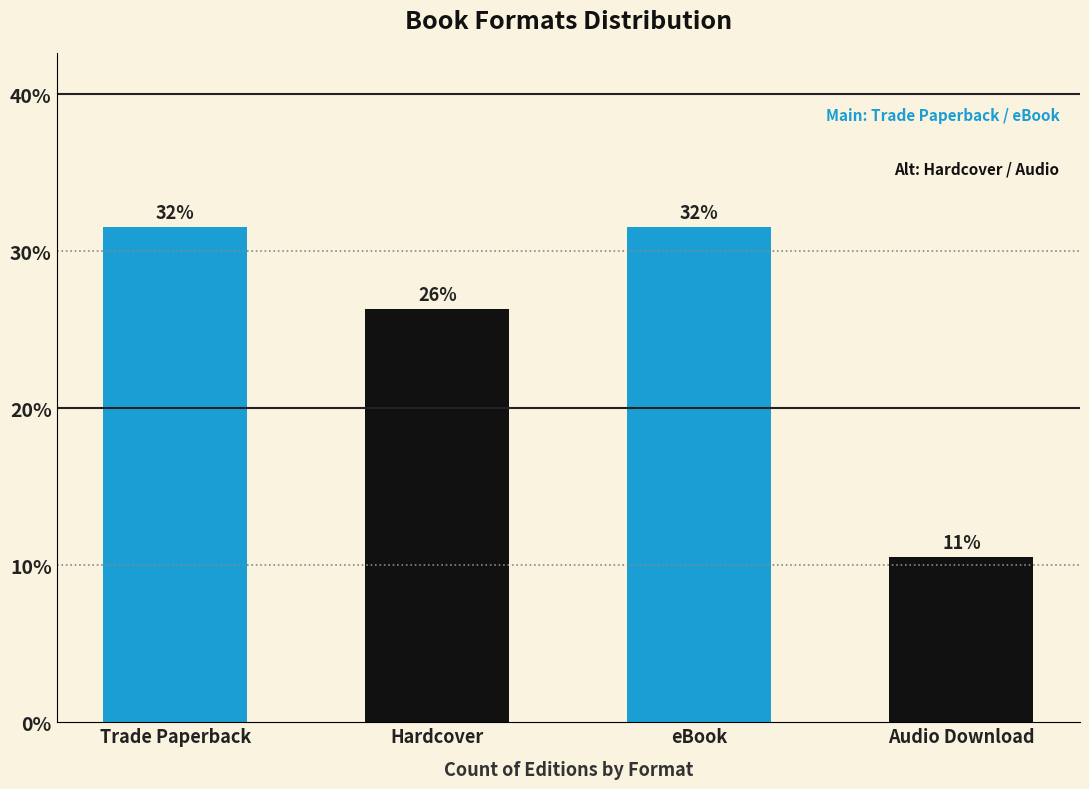

List the labels in order of value, smallest first.

Audio Download, Hardcover, Trade Paperback, eBook